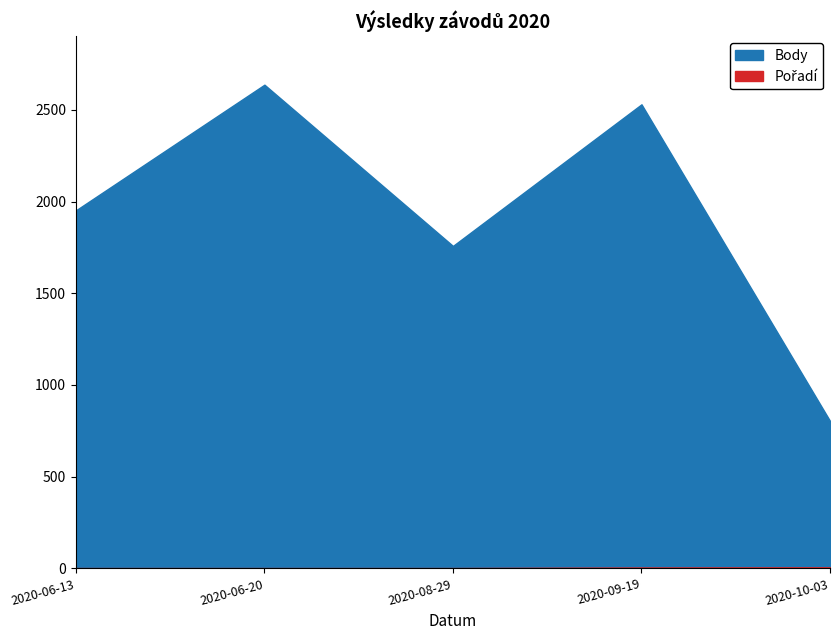

The value of Body at 2020-06-20 is 2637. True or false?

True